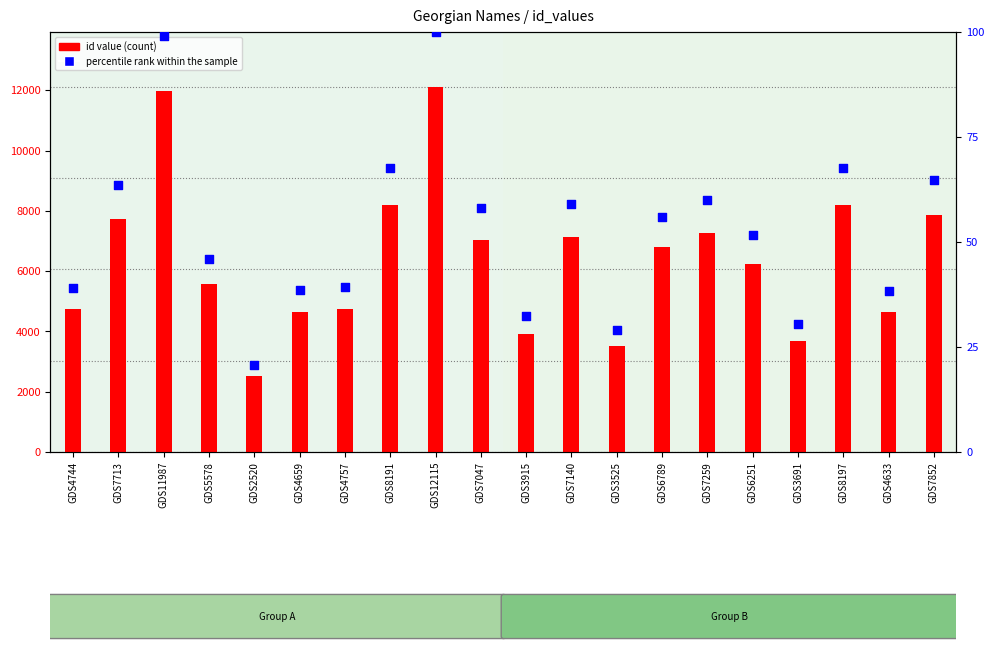

Which series has the widest spread of Y values?

id value